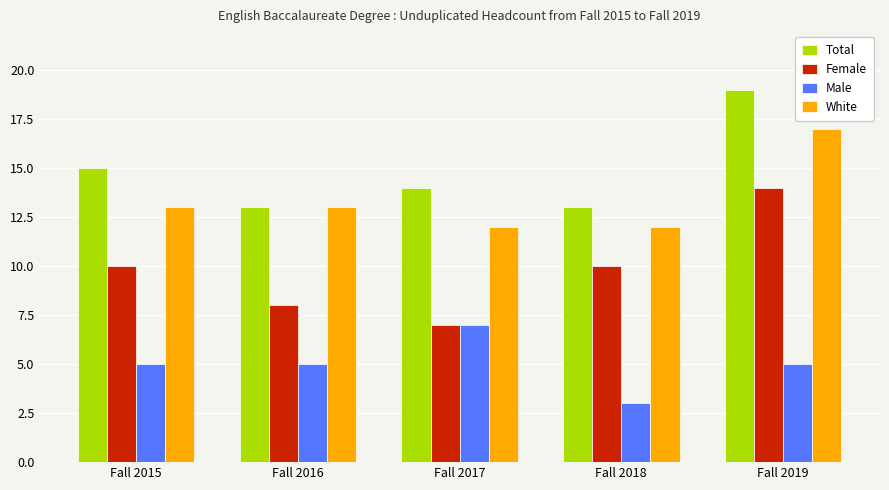

What are all the series names shown in the legend?

Total, Female, Male, White